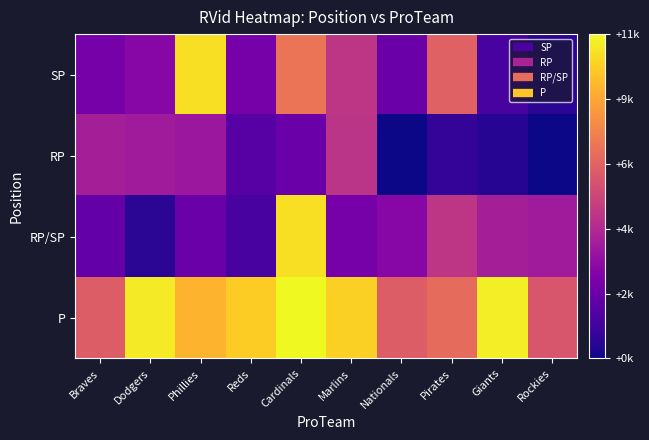

What is the smallest value displayed?

222